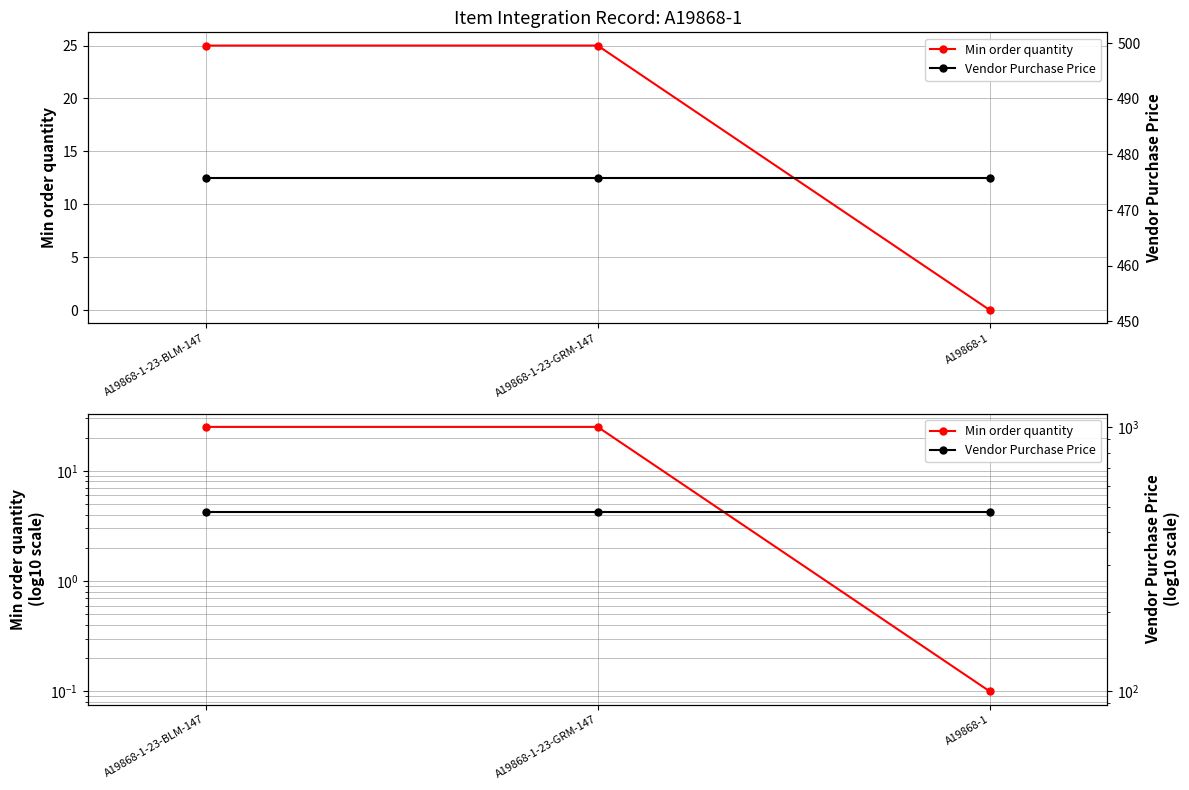

What is the value of the Min order quantity point at the 2nd from the left?

25.0